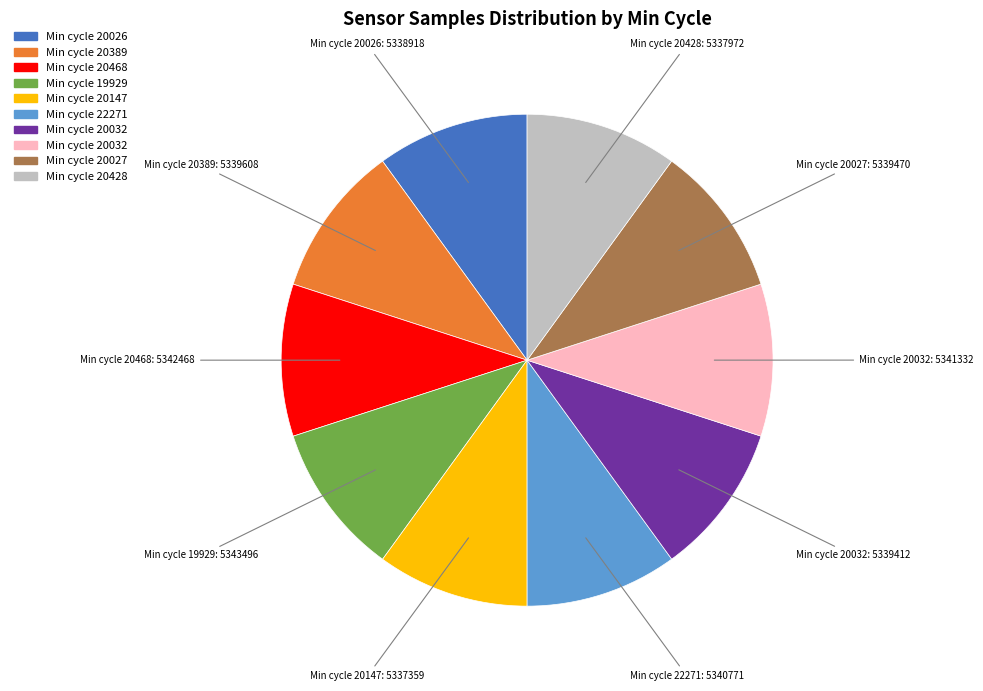

Does any single category account for the majority?

No